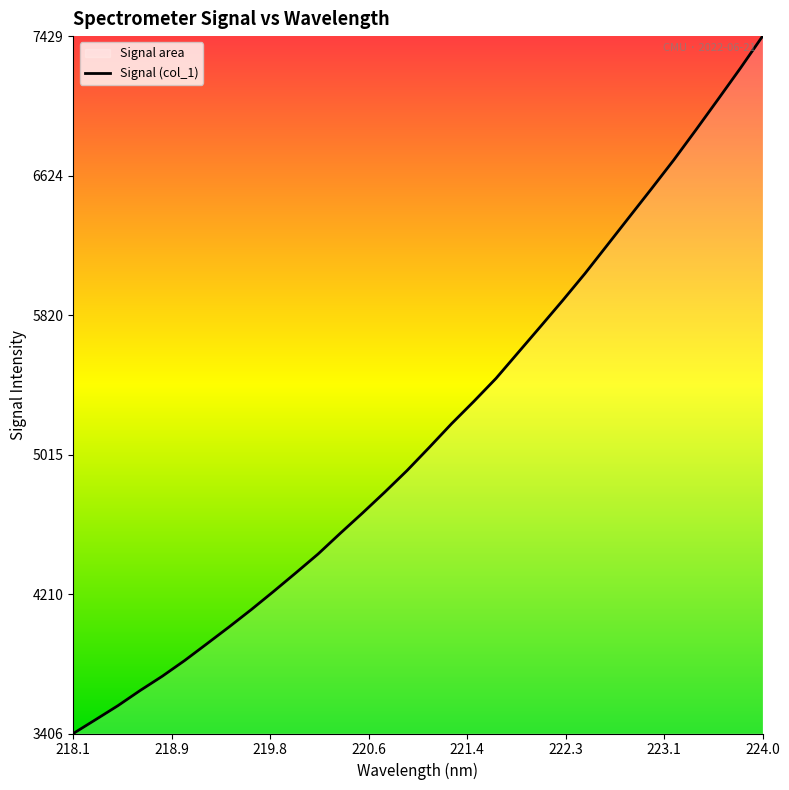

What is the average value?

5141.7